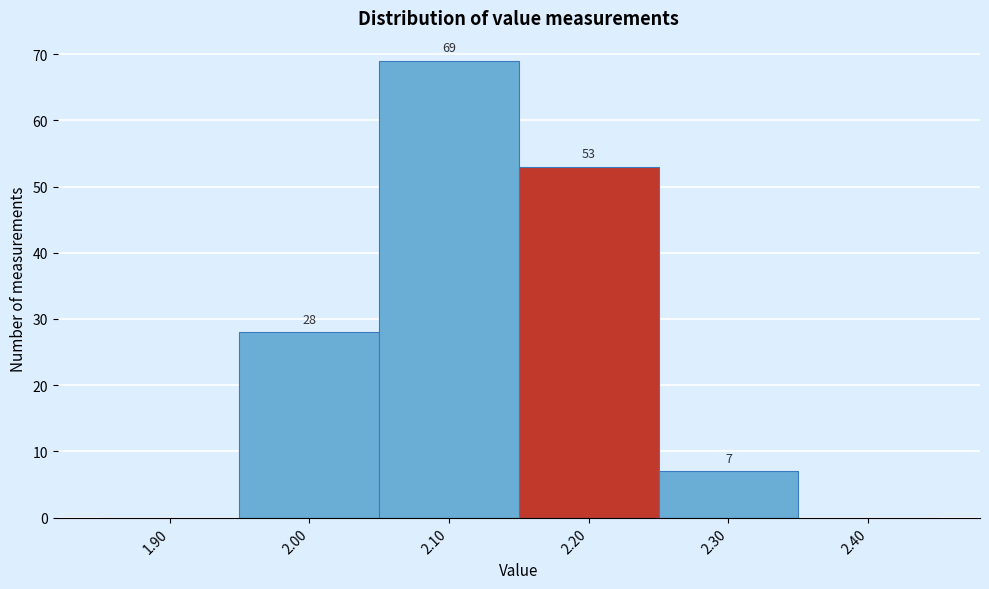

Over which range of the x-axis is the bar tallest?

2.05 to 2.15